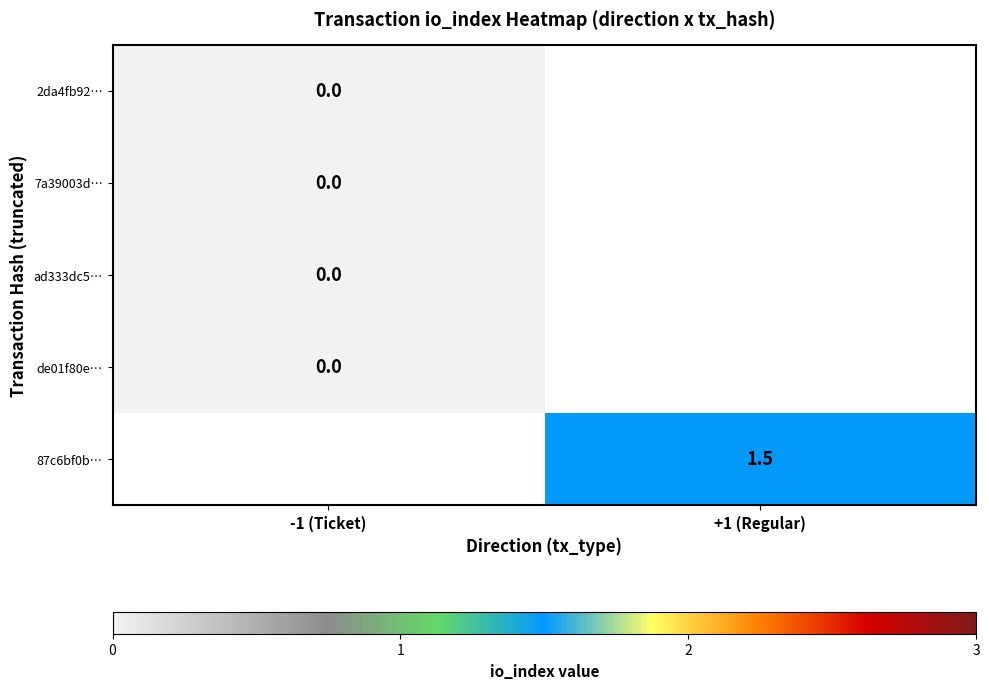

What is the maximum value shown in the chart?

1.5